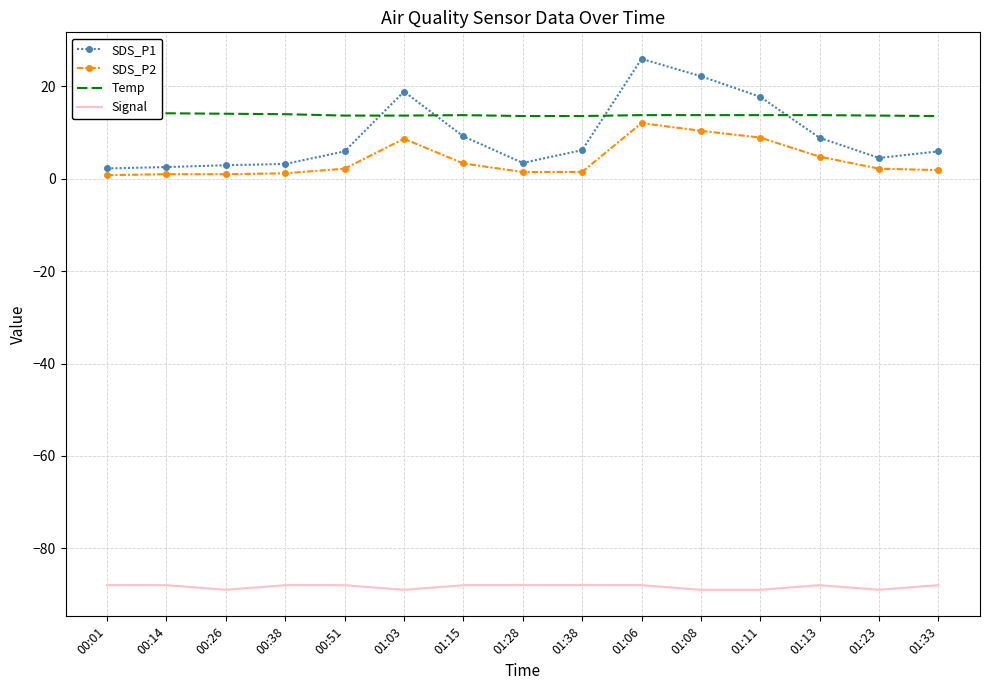

True or false: SDS_P1 and SDS_P2 cross at least once.

False